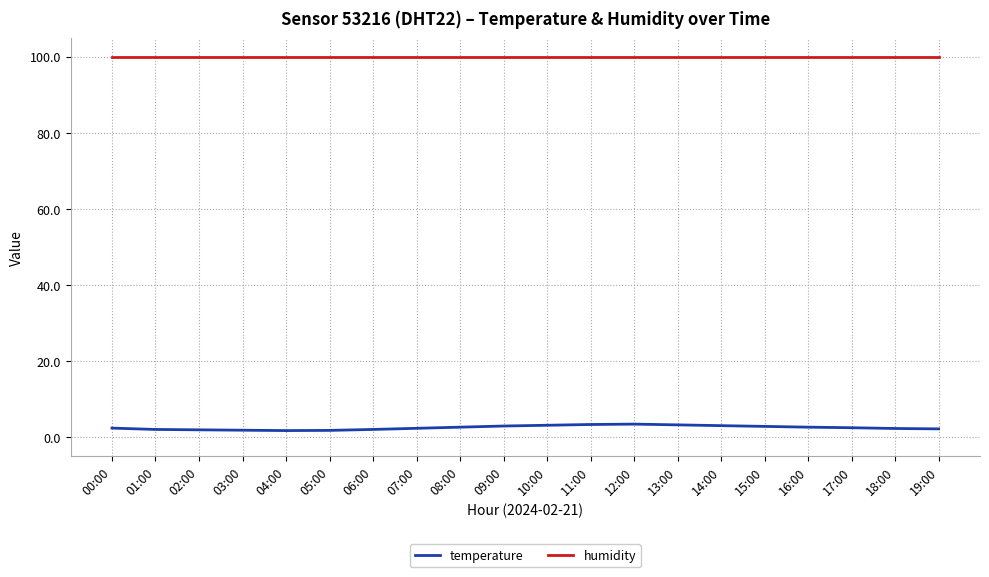

Is this an area chart (filled region under the line)?

No